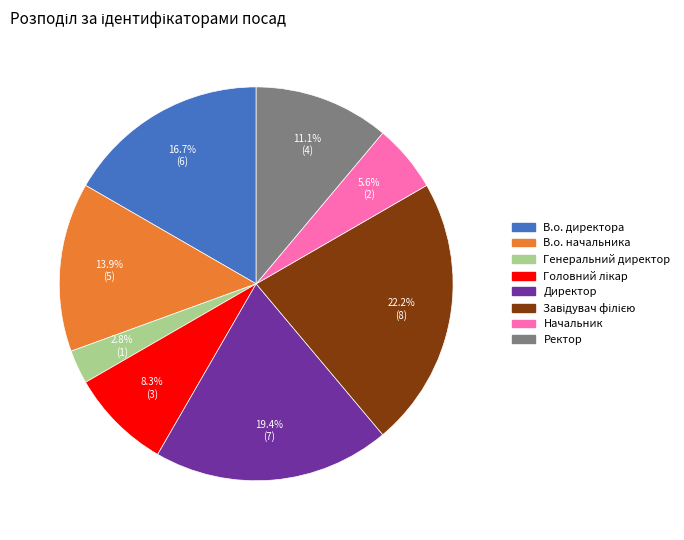

Is there a majority slice in this chart?

No